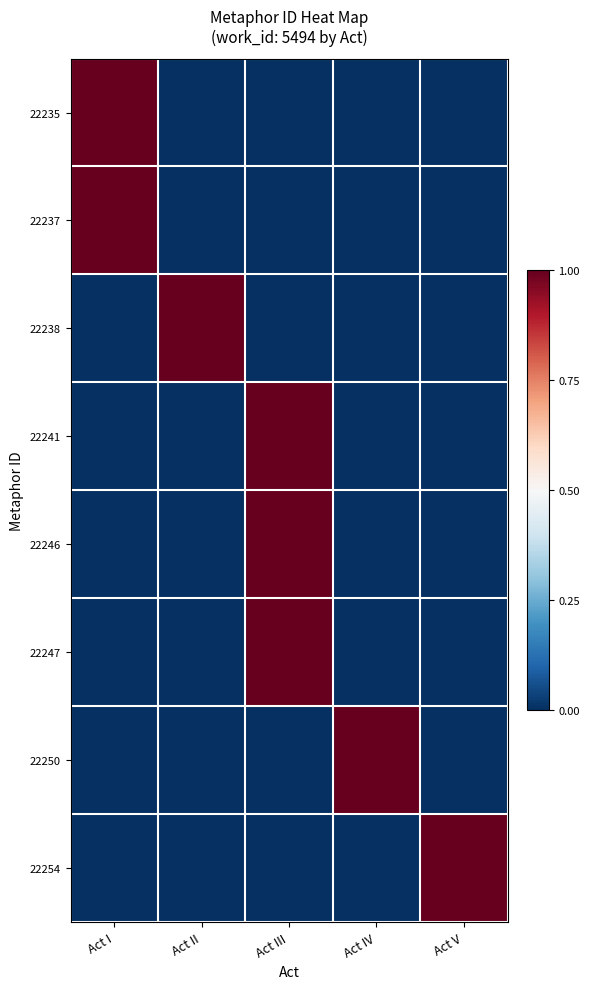

Which series has the largest total across all categories?

22235